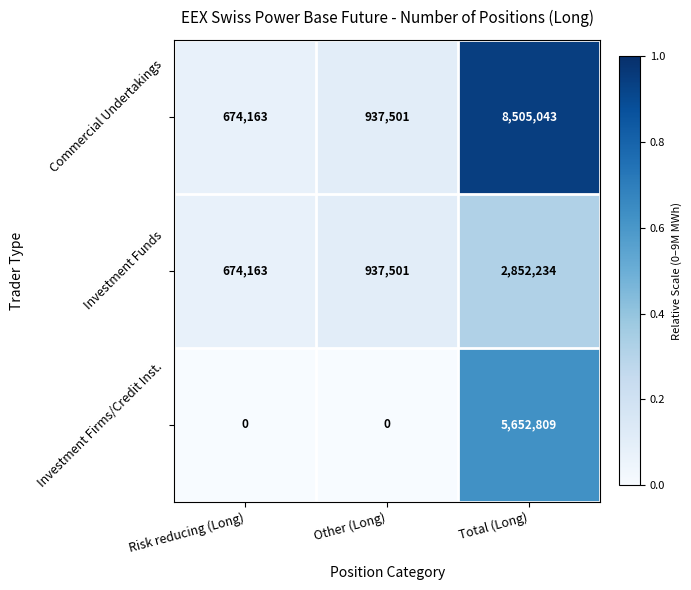

What is the sum of all Investment Firms/Credit Inst. values?

5652809